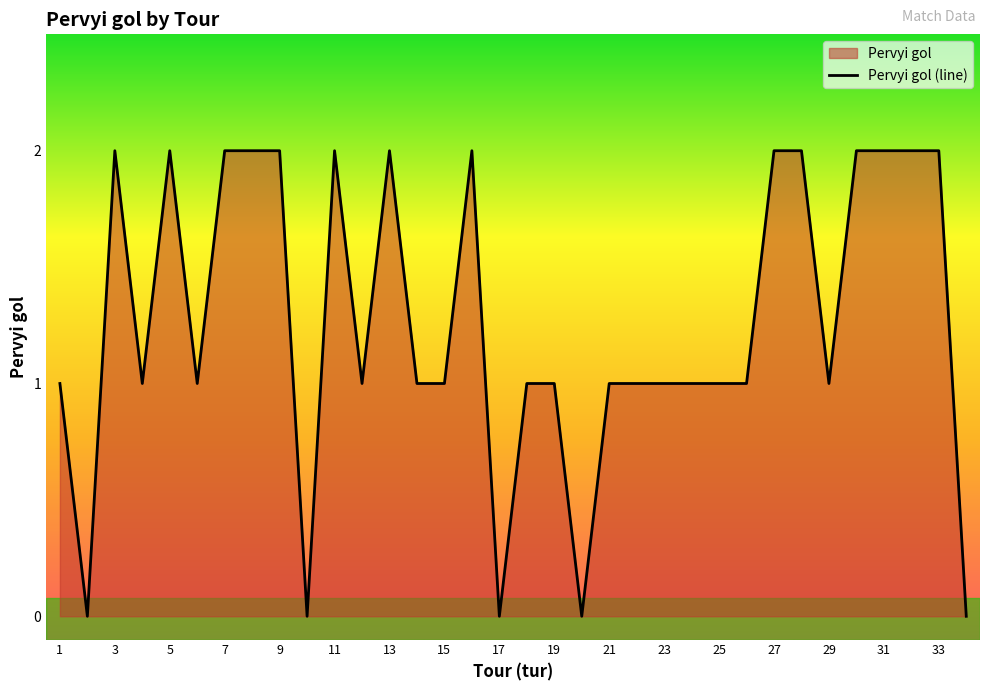

Rank the categories by value from highest to lowest.

3, 5, 7, 8, 9, 11, 13, 16, 27, 28, 30, 31, 32, 33, 1, 4, 6, 12, 14, 15, 18, 19, 21, 22, 23, 24, 25, 26, 29, 2, 10, 17, 20, 34